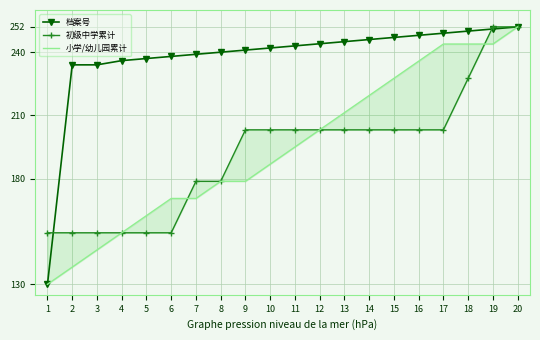

True or false: 初级中学累计 has a value of 178.8 at 8.

True